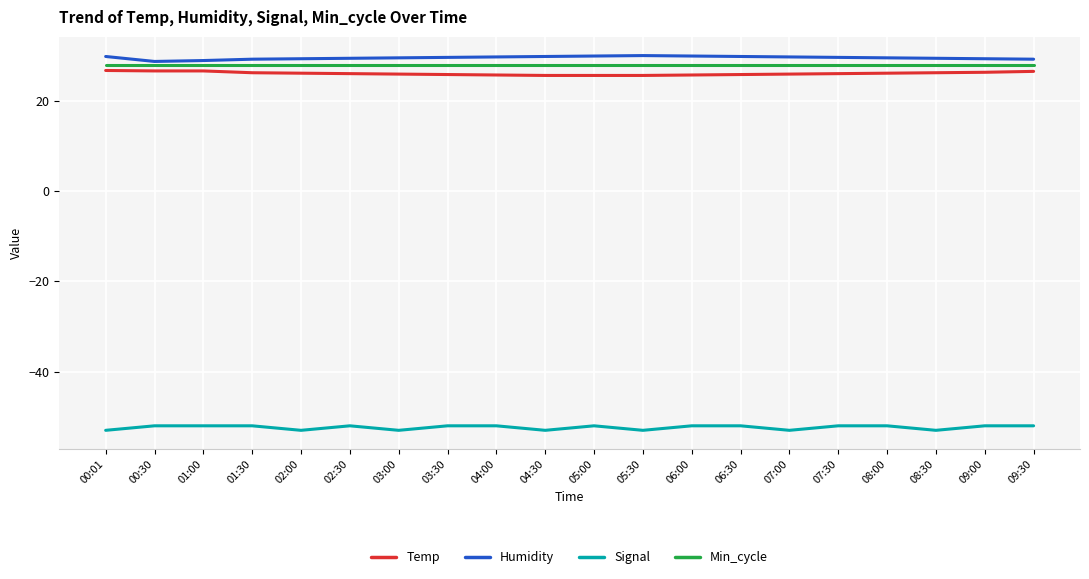

What is the difference between the highest and lowest values at 07:00?

82.7